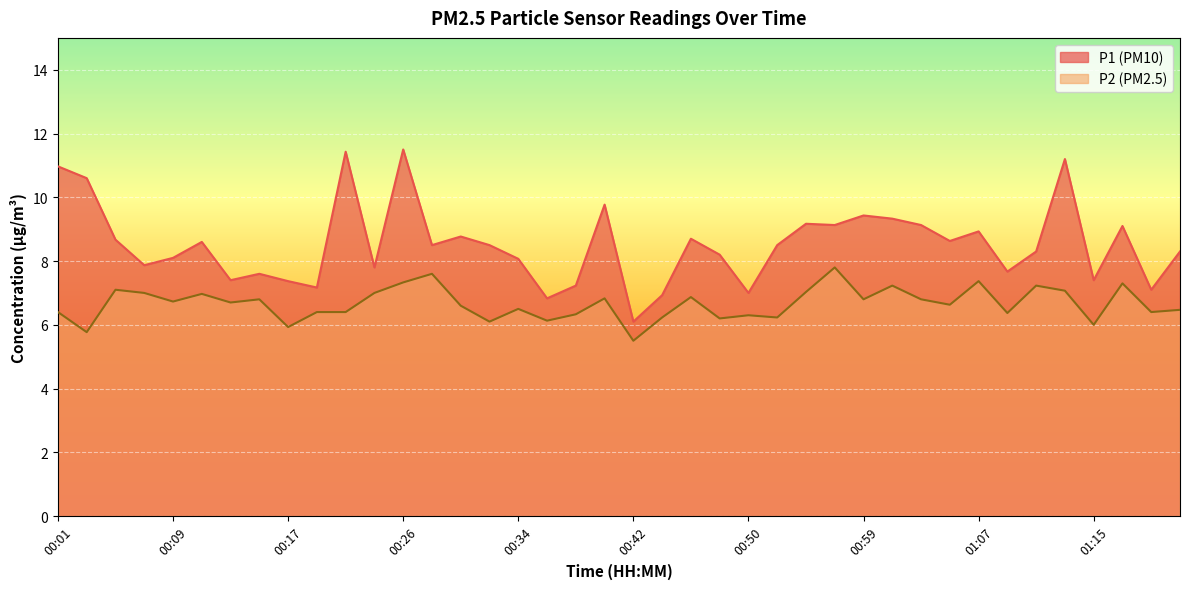

What is the difference between the second highest and second lowest values in the P1 series?

4.6